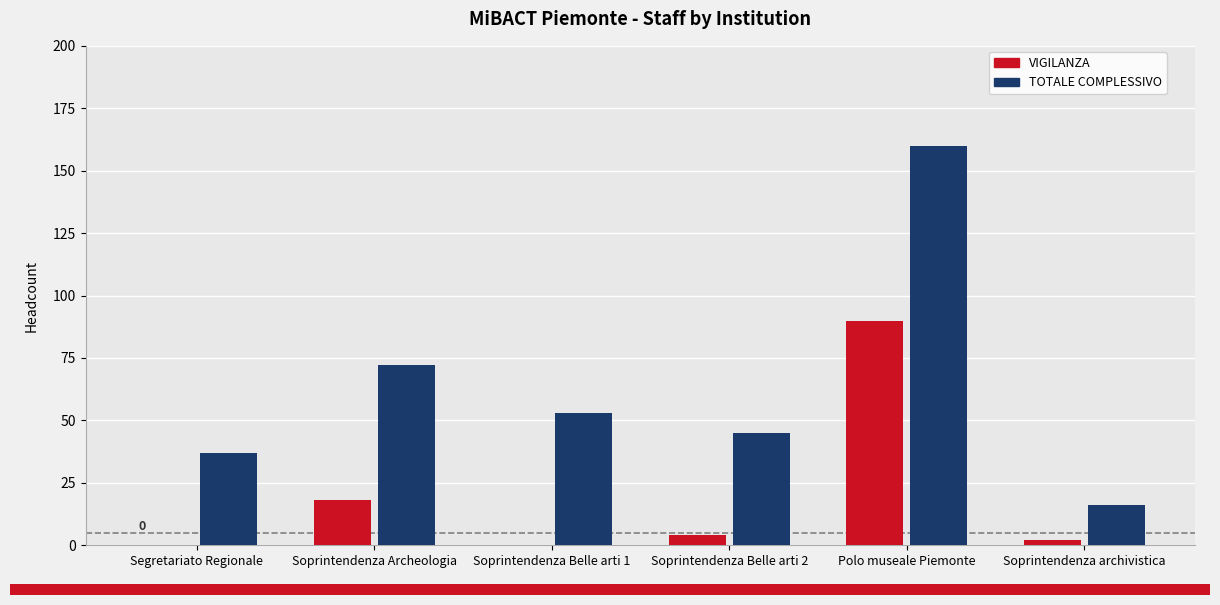

What is the total value across all series at Soprintendenza Archeologia?

90